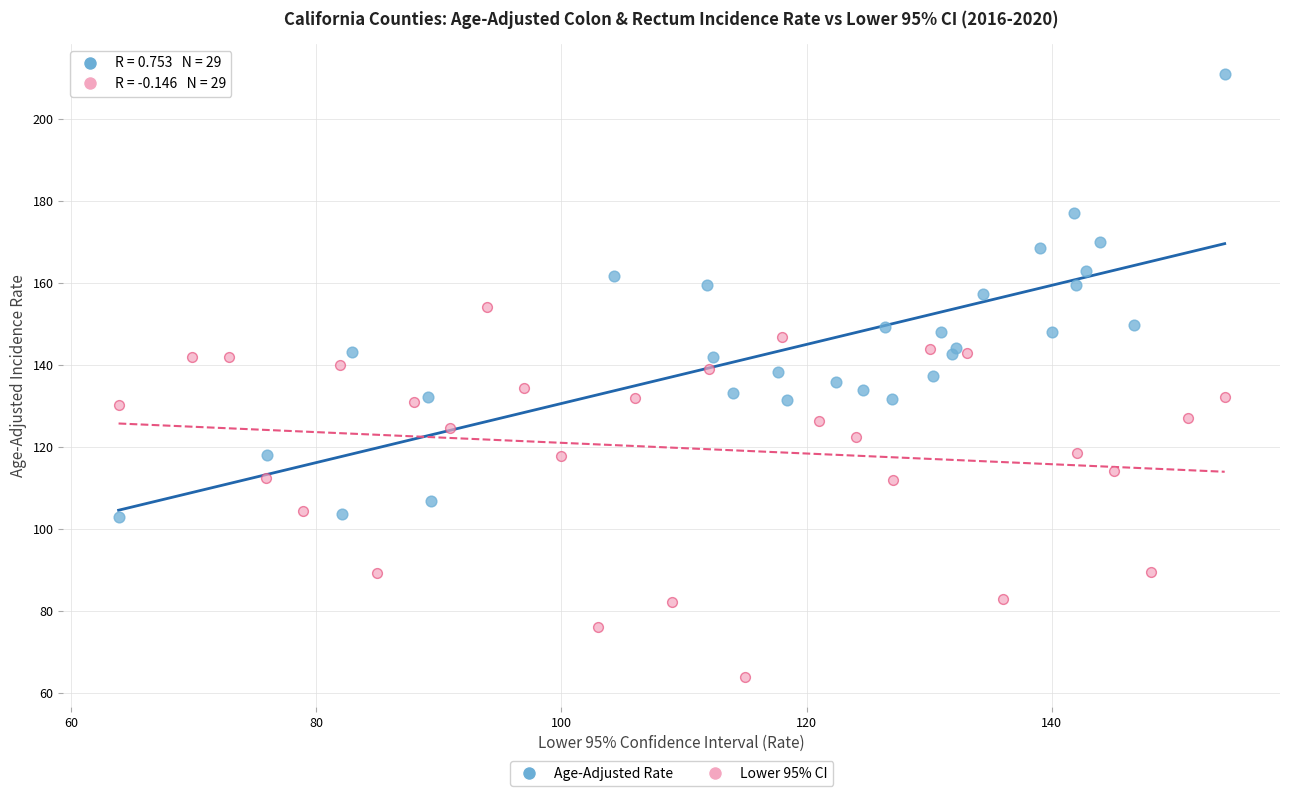

Which series contains the highest Y value?

Age-Adjusted Rate